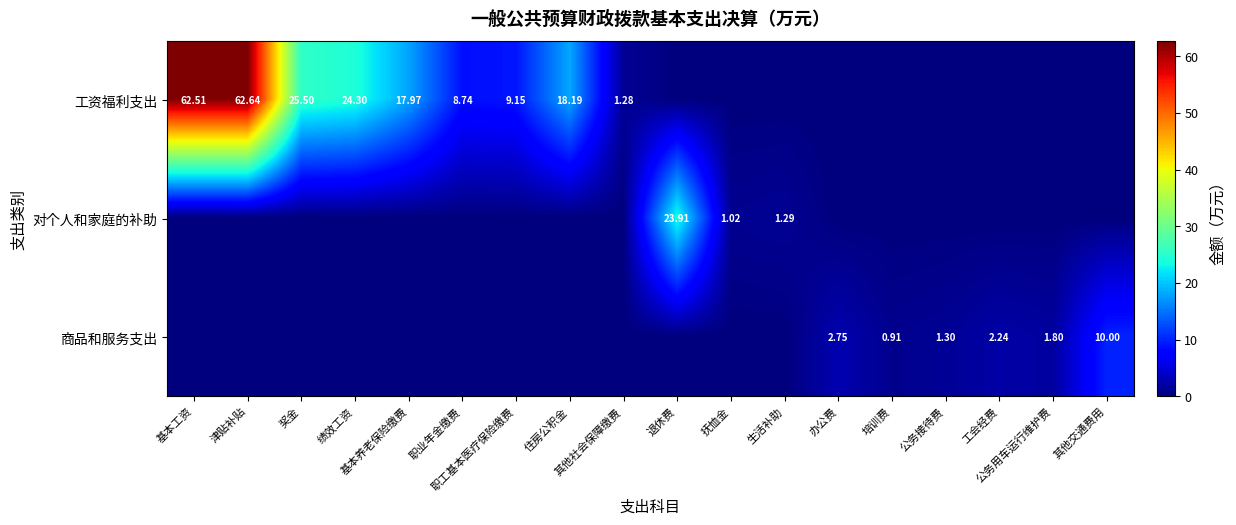

How many values in the 工资福利支出 series are below 1?

9